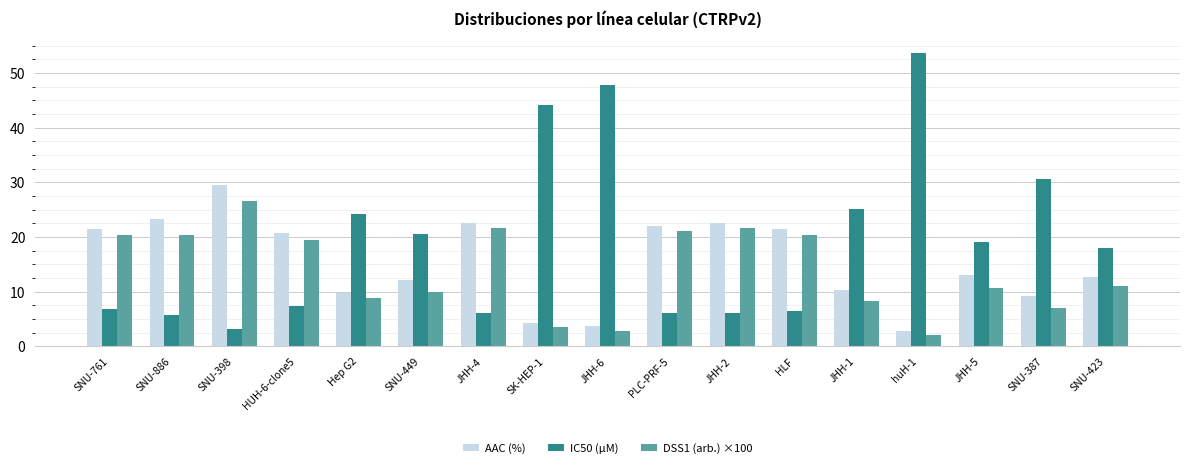

At how many categories does at least one series exceed 47?

2